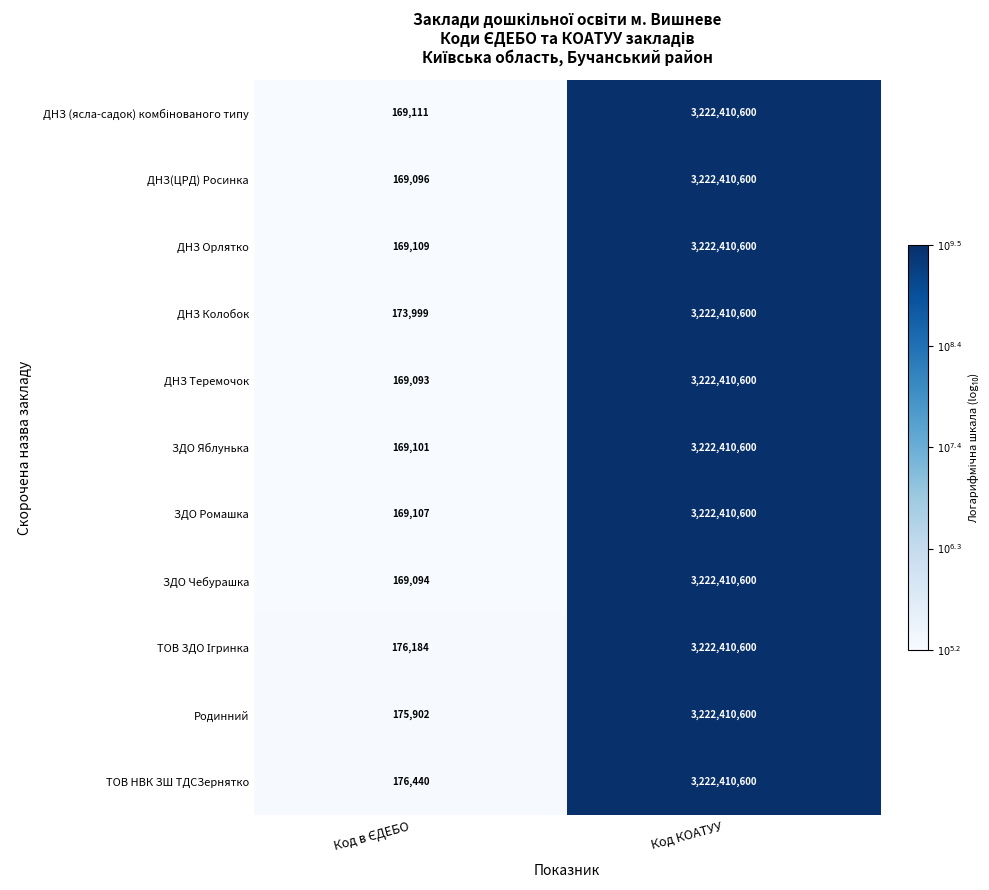

At which category is the sum across all series the highest?

Код КОАТУУ